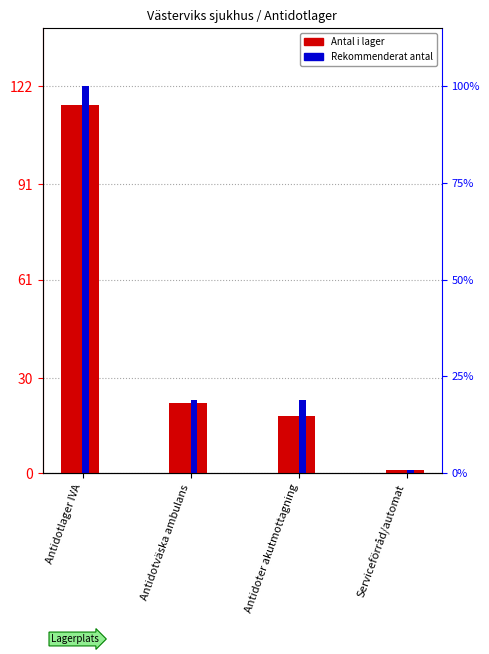

Reading left to right, what are all the values shown in this chart?

Antal i lager: 116	22	18	1
Rekommenderat antal: 122	23	23	1